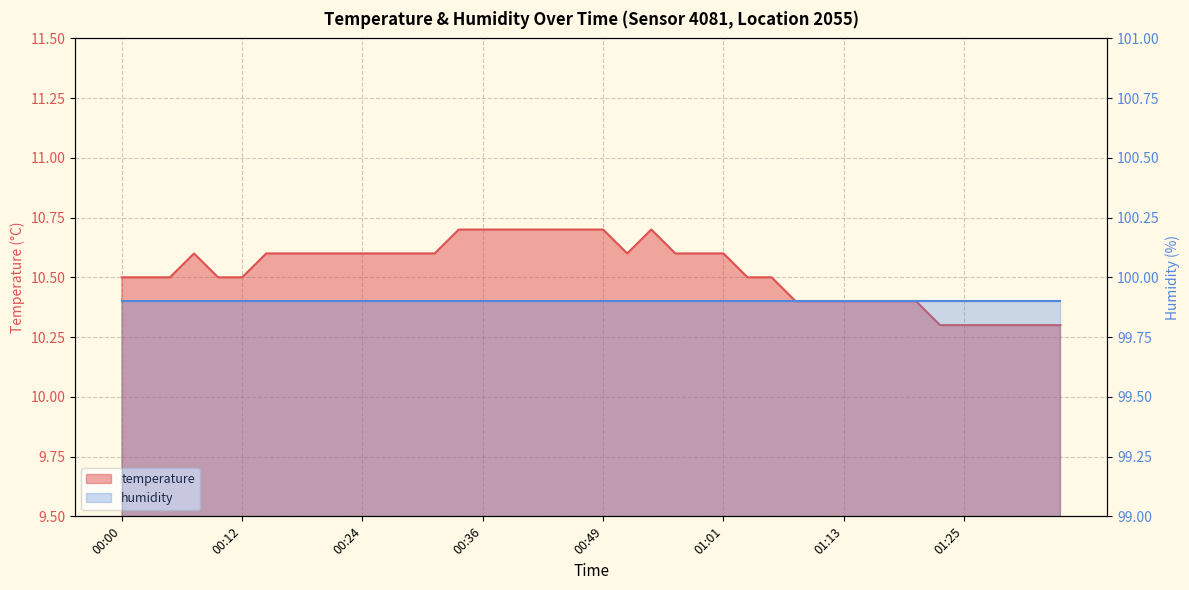

What is the value of the 22nd point from the left?

10.6